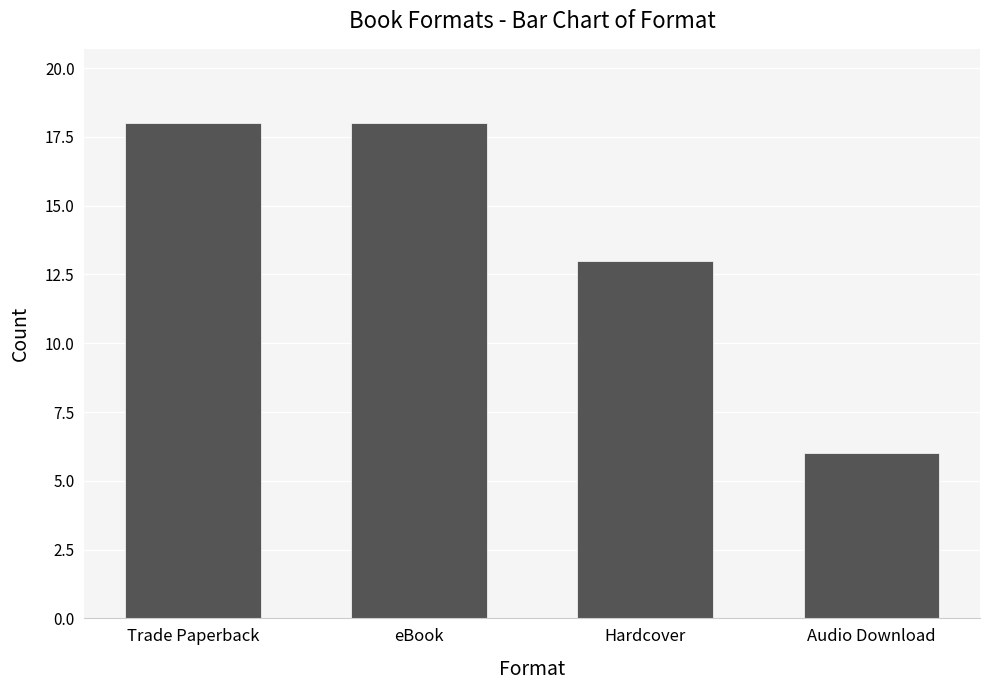

Approximately how many times larger is the value at Hardcover compared to eBook?

0.7